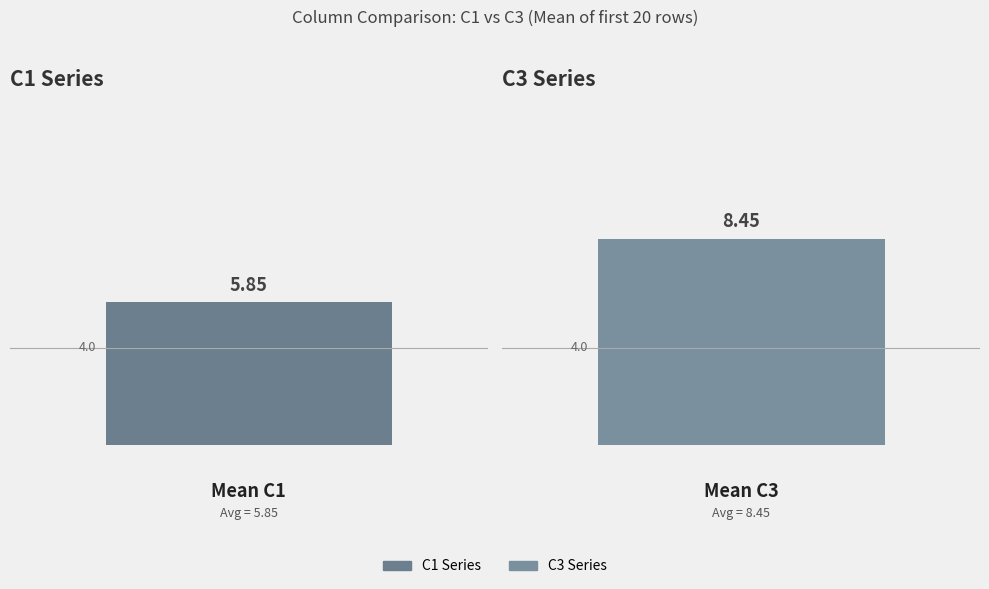

Rank the series by their maximum value, from lowest to highest.

C1, C3